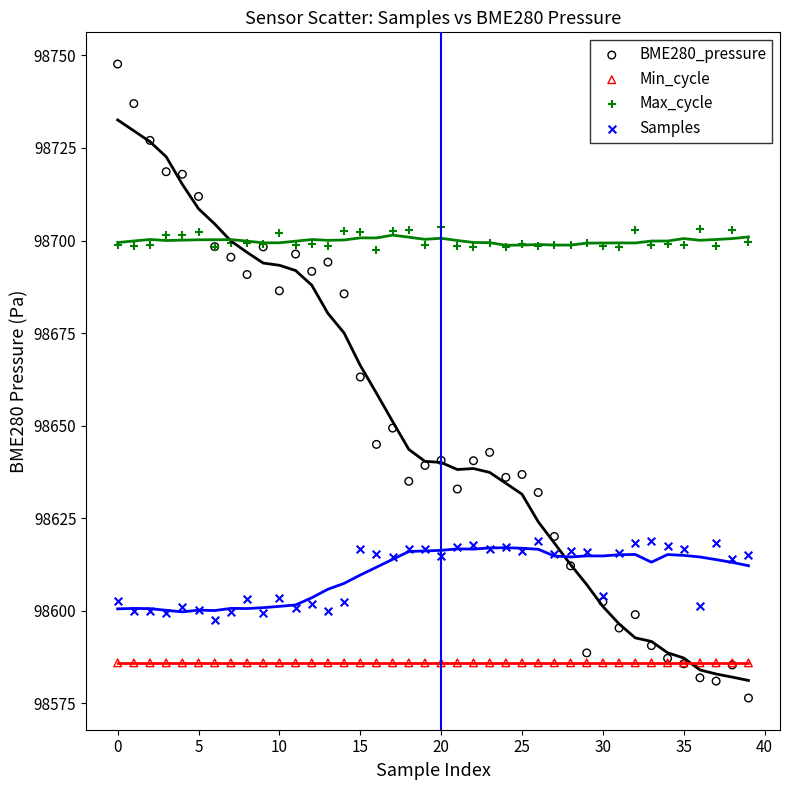

Which series contains the lowest Y value?

BME280_pressure